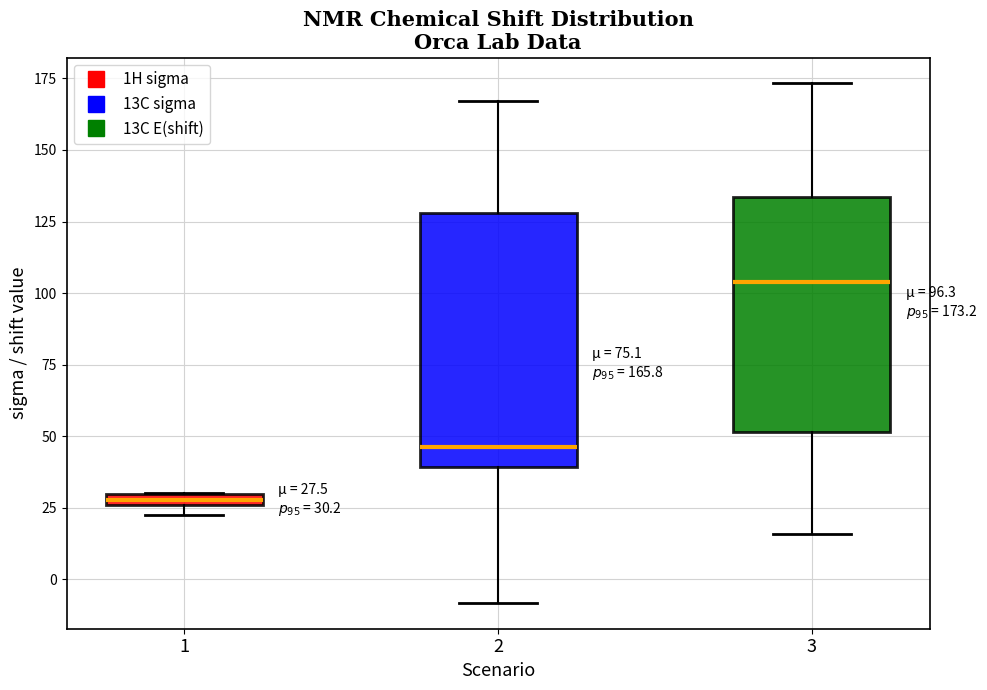

Which box's median line is the lowest?

1